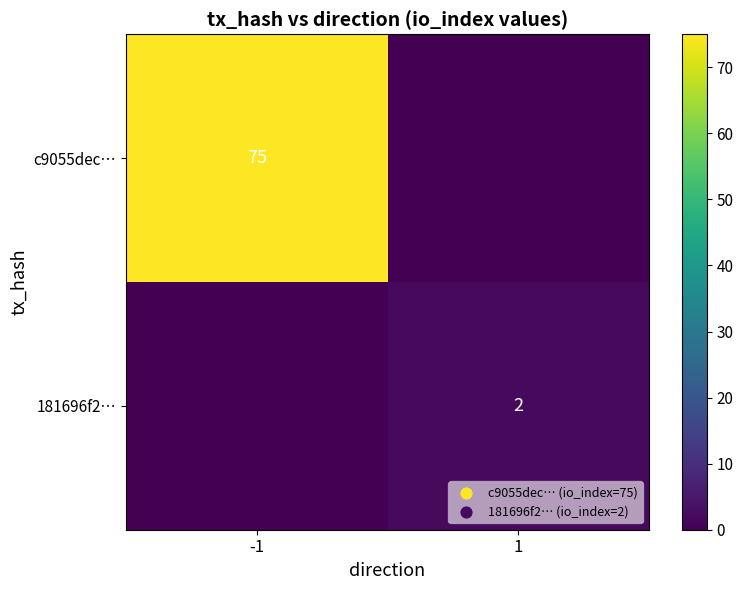

The value of c9055dec… at -1 is 75. True or false?

True